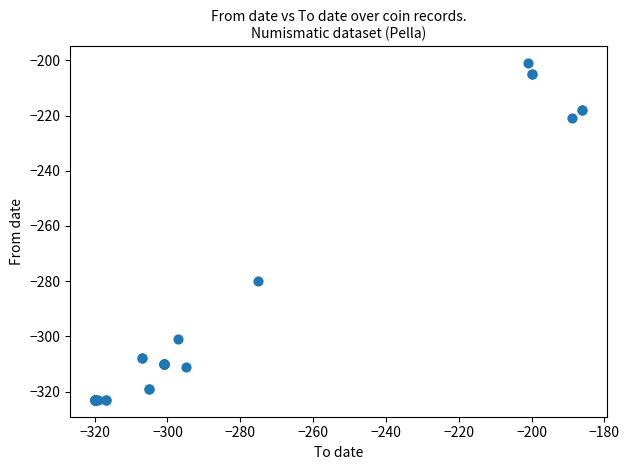

What Y value in the scatter plot is closest to -262?

-280